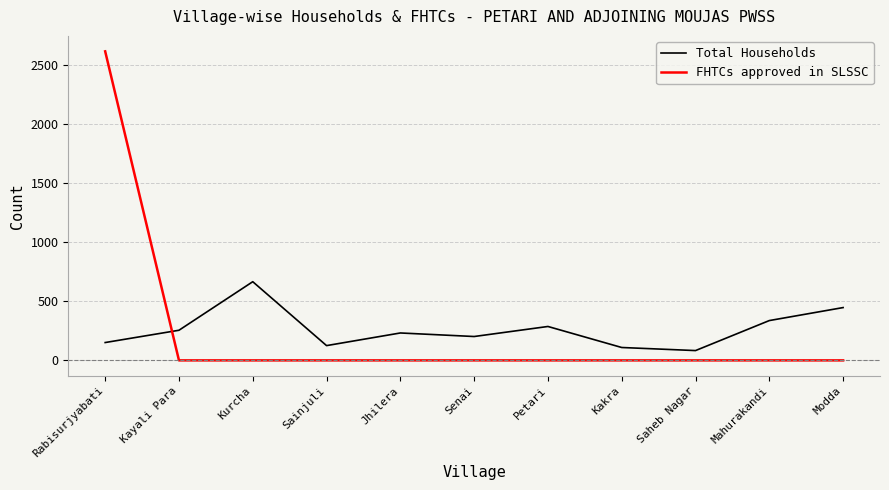

True or false: Total Households and FHTCs approved in SLSSC cross at least once.

True